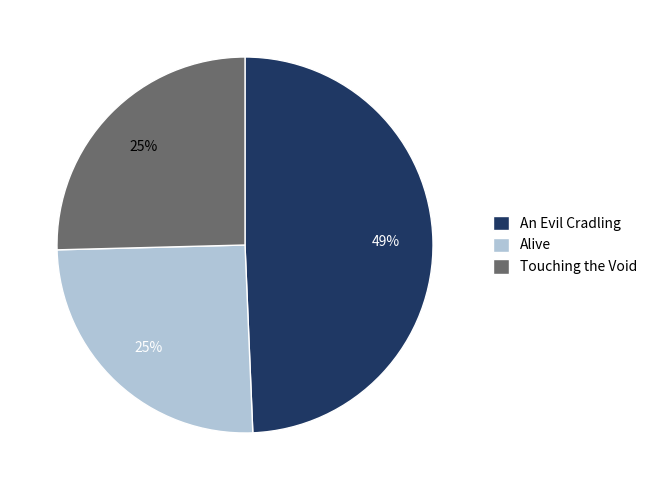

Combined, do An Evil Cradling and Touching the Void account for over 50%?

Yes